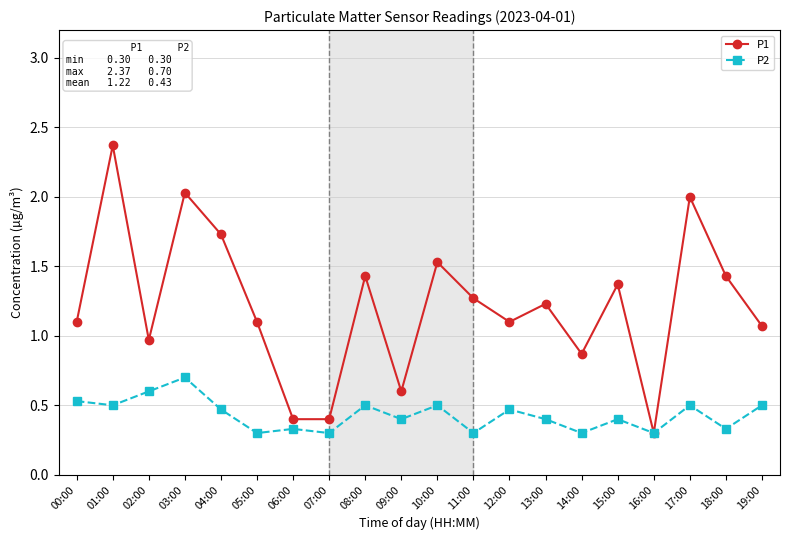

At which label does P1 first exceed 1?

00:00